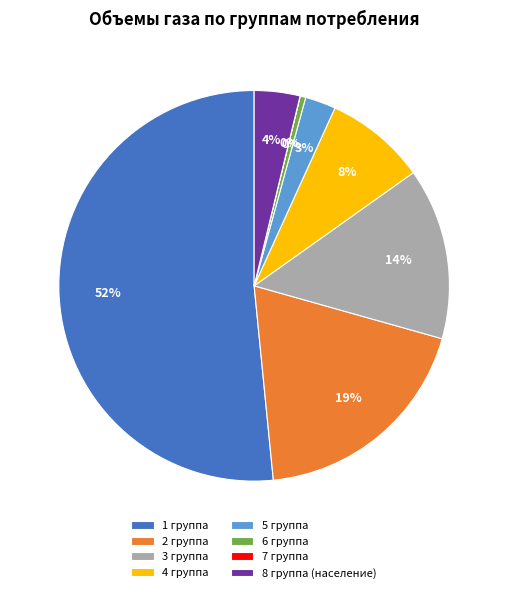

Which has a higher value, 3 группа or 4 группа?

3 группа